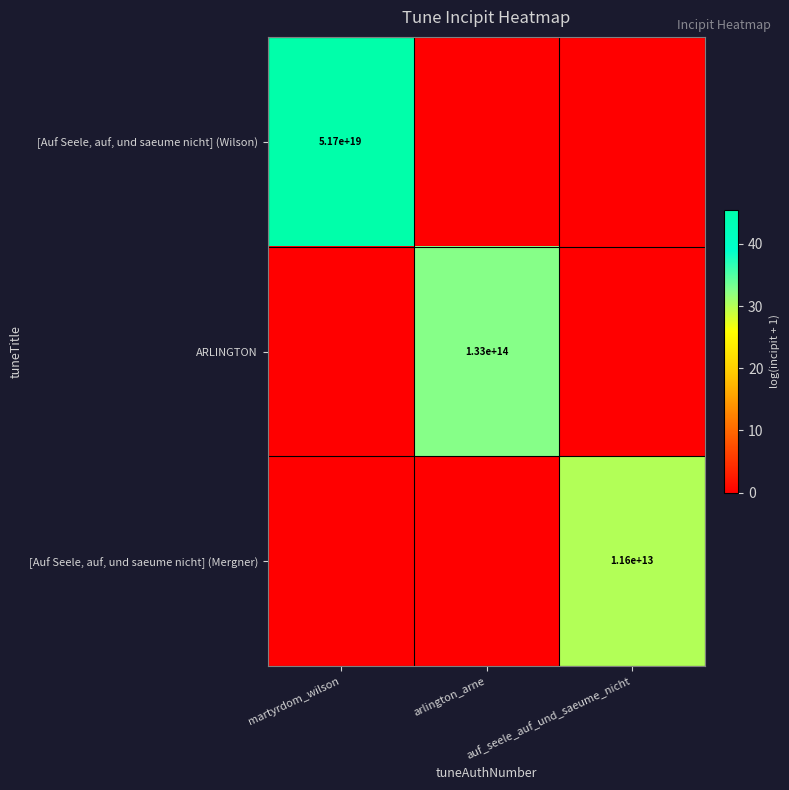

The [Auf Seele, auf, und saeume nicht] (Wilson) series shows 13030416585228318720 at martyrdom_wilson. True or false?

False